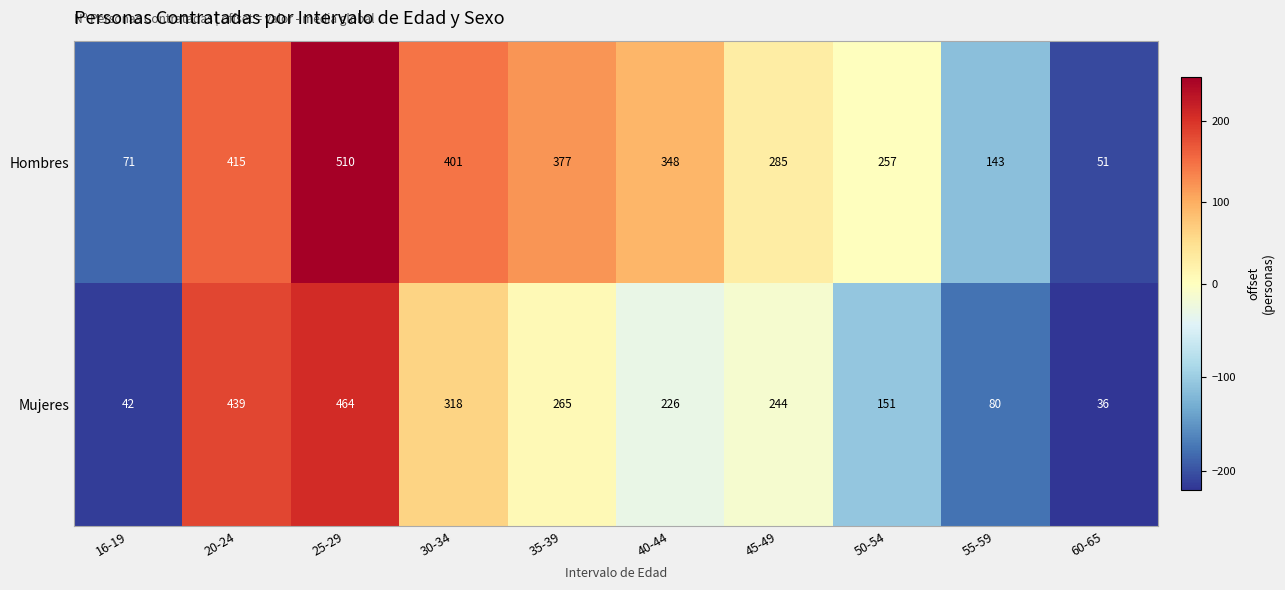

What is the difference between the maximum and minimum values in the Hombres series?

459